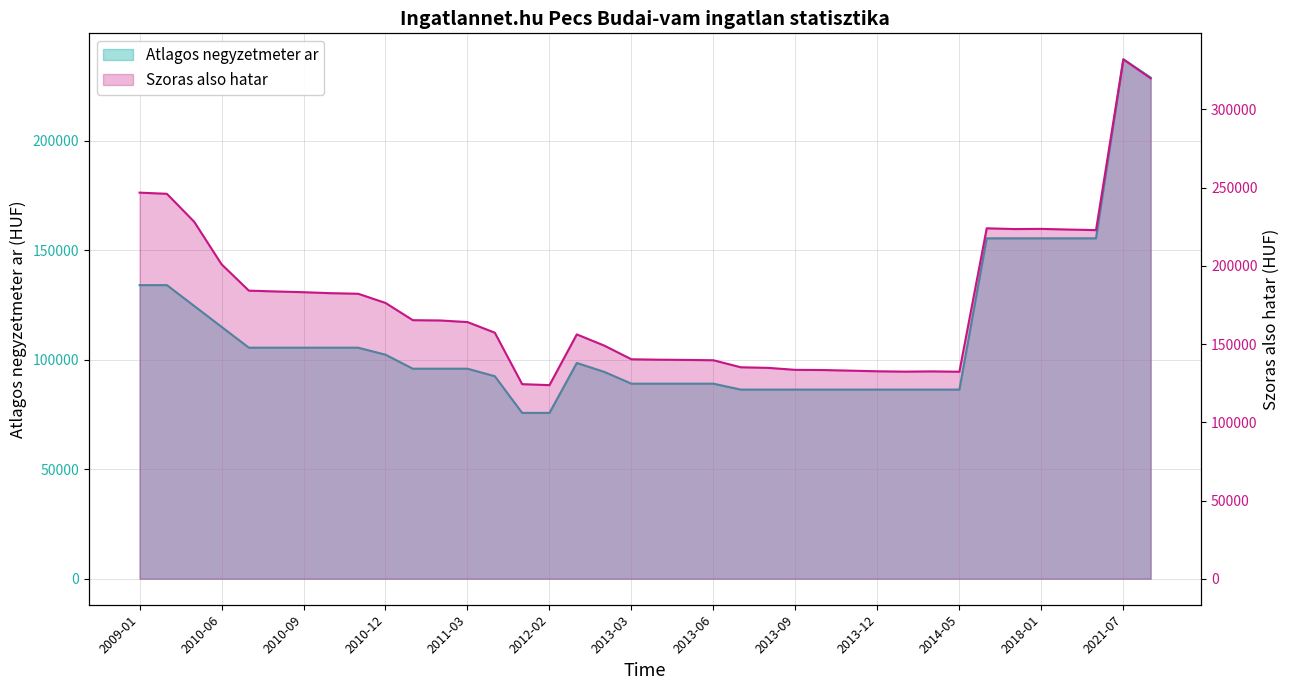

Reading left to right, what are all the values shown in this chart?

Atlagos negyzetmeter ar: 134042	134042	124521	115000	105479	105479	105479	105479	105479	102283	95890	95890	95890	92465	75714	75714	98513	94459	89054	89054	89054	89054	86351	86351	86351	86351	86351	86351	86351	86351	86351	155405	155405	155405	155405	155405	237118	228813
Szoras also hatar: 246793	246047	228157	201010	184156	183628	183156	182530	182166	176296	165277	165090	164066	157276	124395	123759	156191	149063	140279	140024	139879	139663	135179	134797	133527	133426	133020	132616	132382	132549	132315	223999	223521	223627	223204	222835	332009	319864